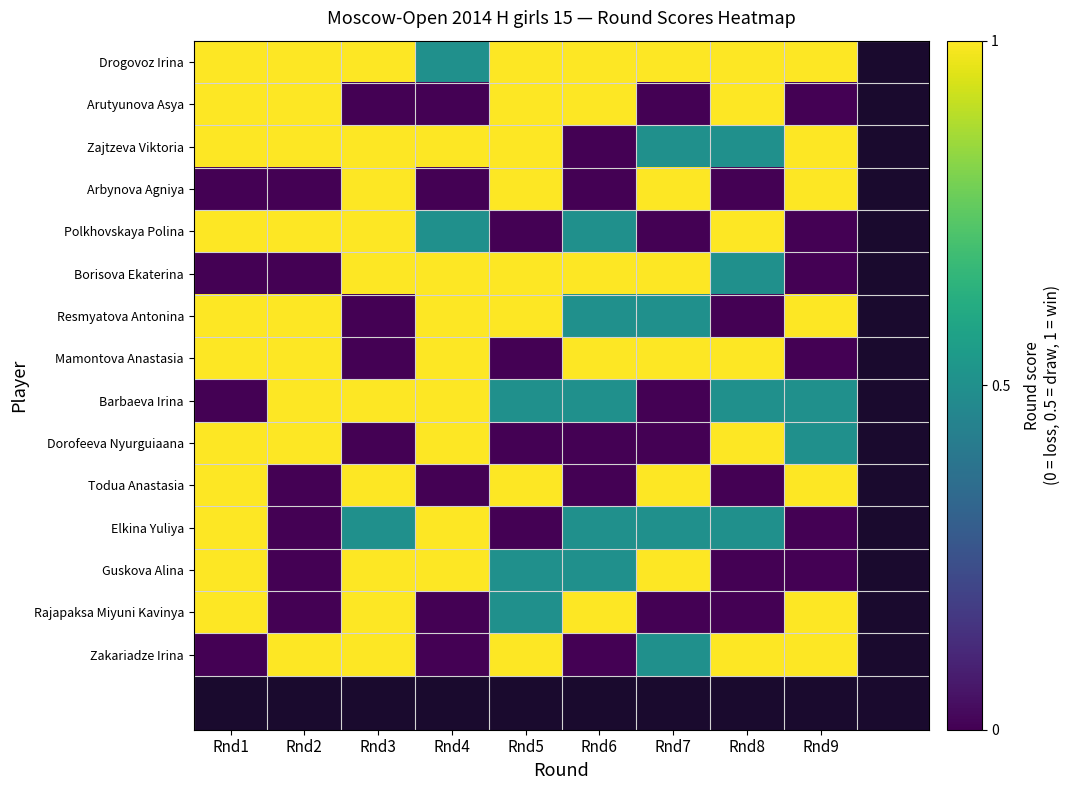

Between Rnd1 and Rnd4, which is larger?

Rnd1